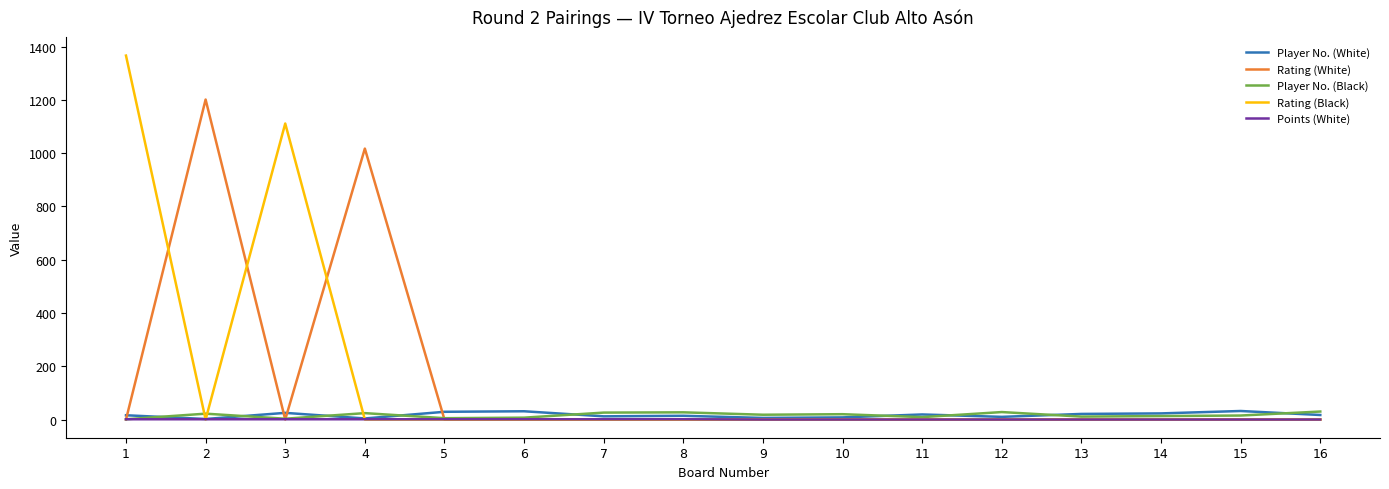

What is the difference between the second highest and minimum values in the Rating (White) series?

1017